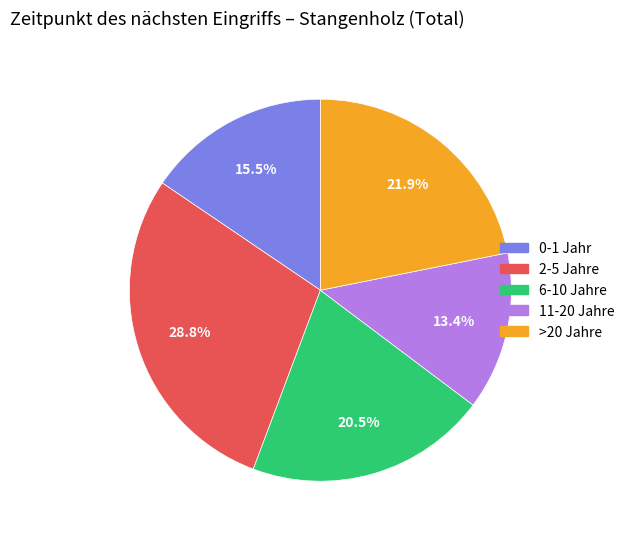

To the nearest percent, what is the average slice percentage?

20%